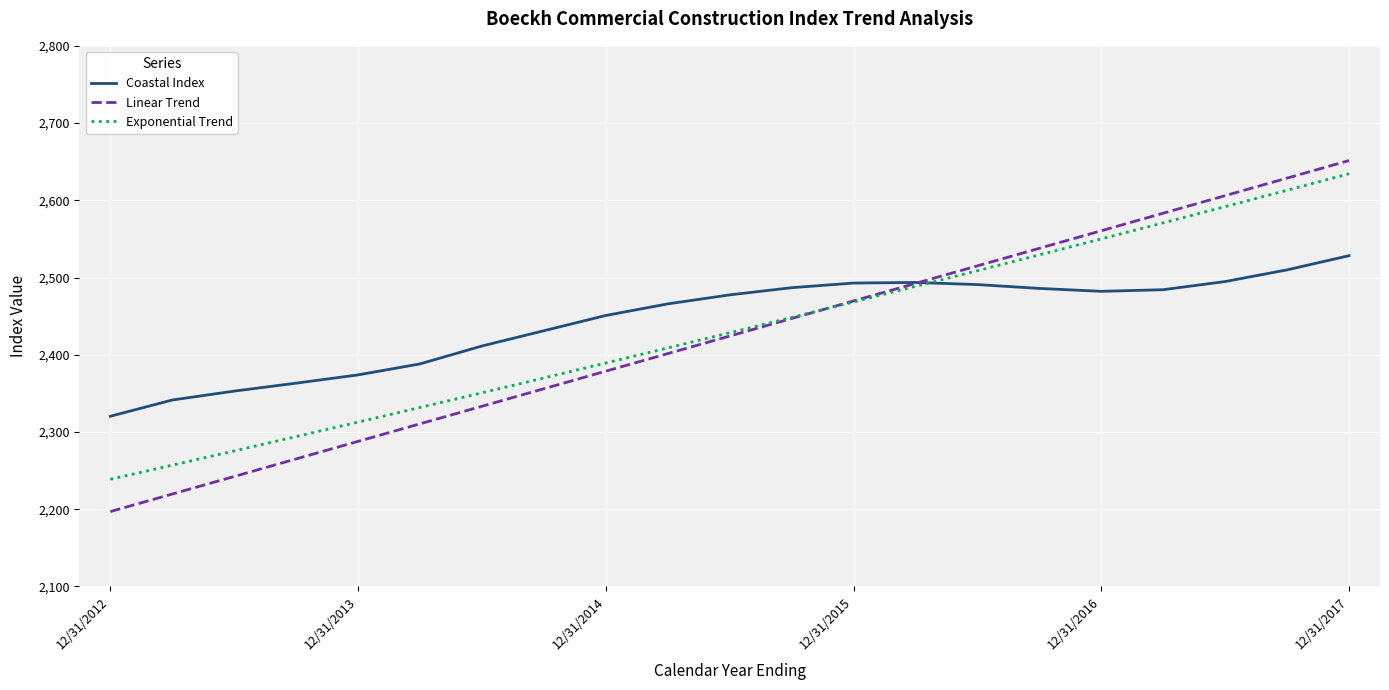

What is the maximum value for Coastal Index?

2528.3